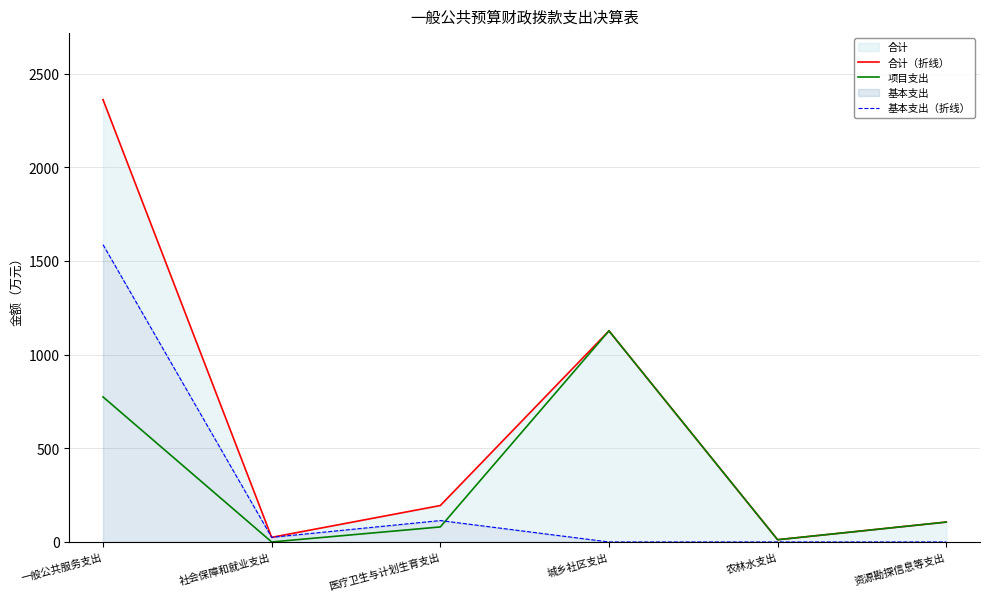

True or false: 项目支出 has more than 0 interior local peaks.

True